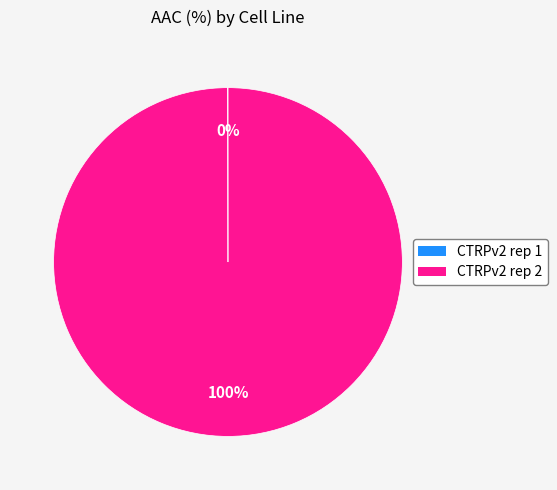

What is the majority slice?

CTRPv2 rep 2